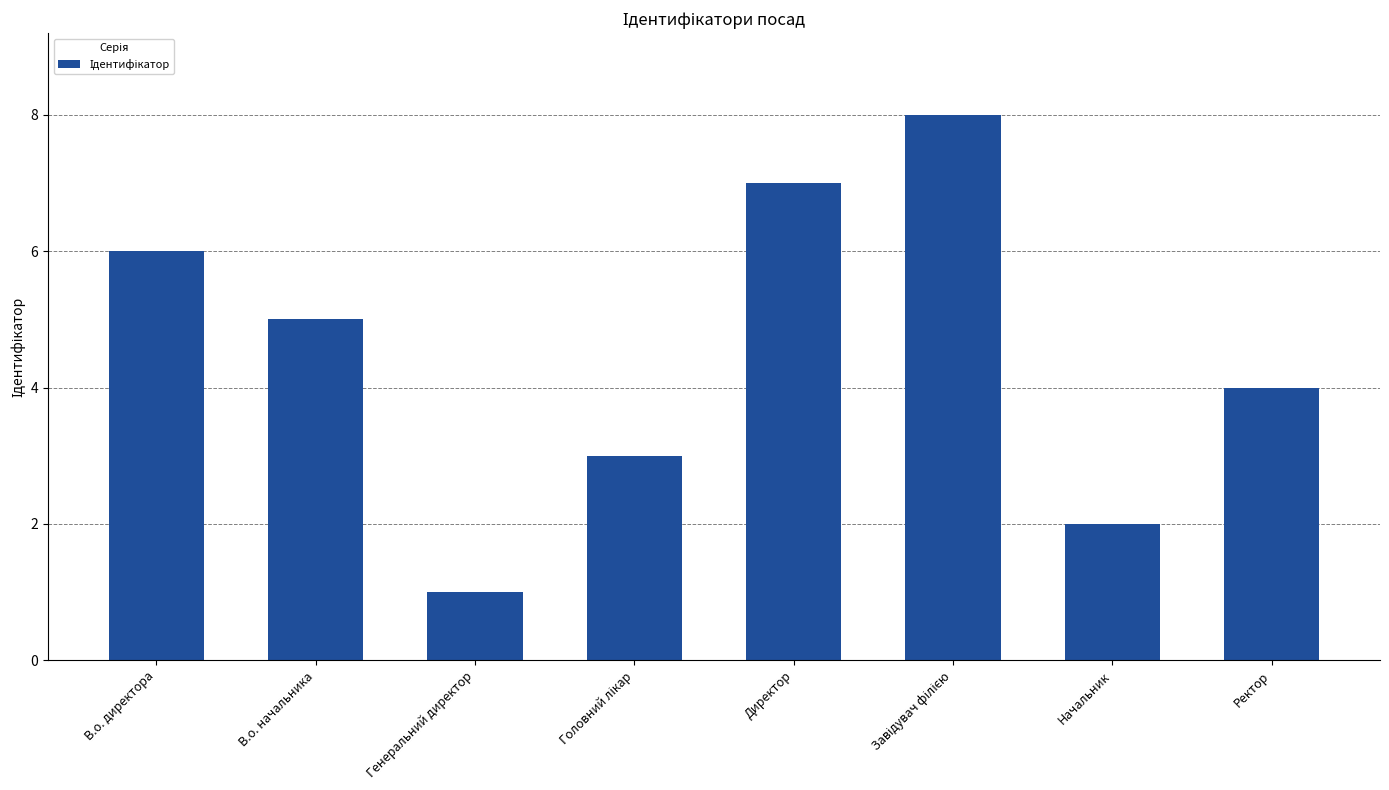

Which has a higher value, Директор or Ректор?

Директор